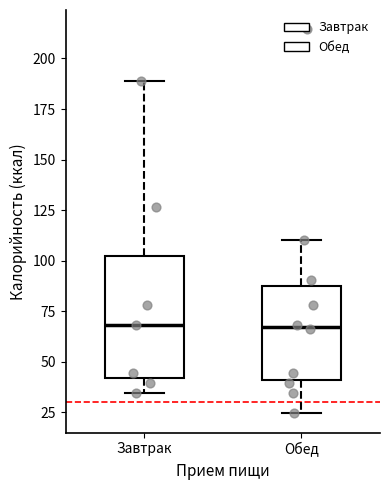

Which box is the tallest, from its lower edge to its upper edge?

Завтрак